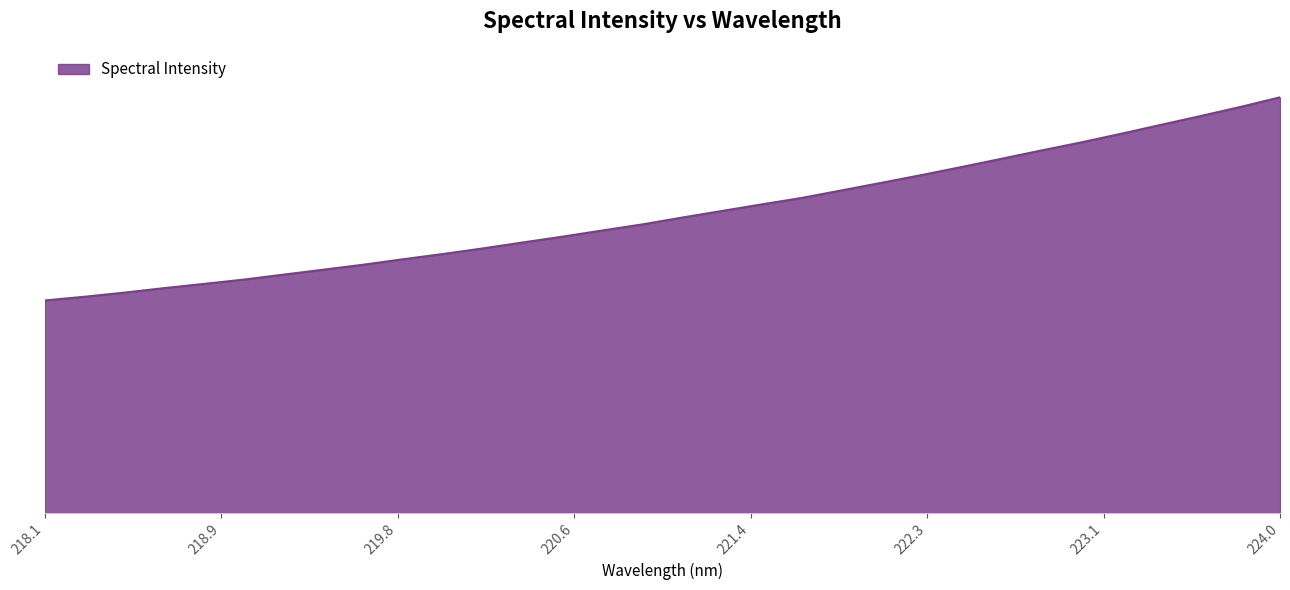

Which category has the lowest value across all series?

218.1